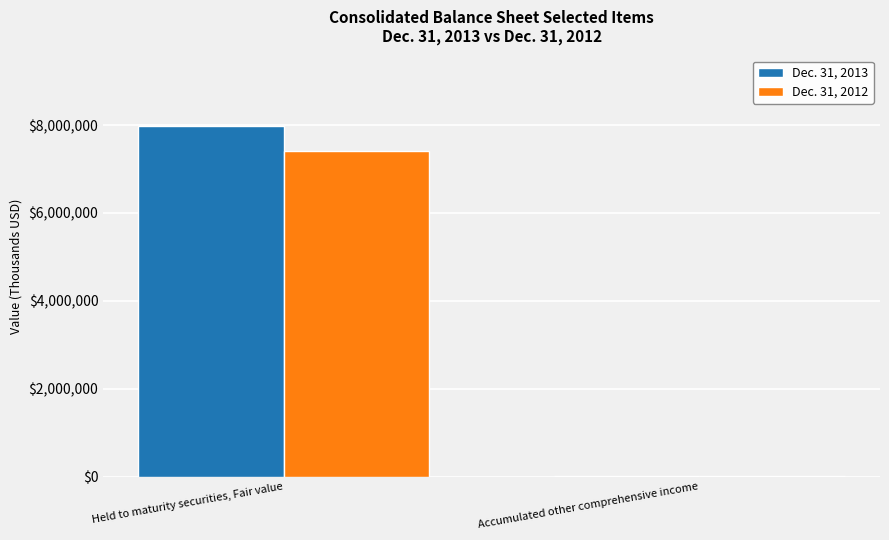

Reading right to left, list all the values displayed in this chart.

Dec. 31, 2013: Accumulated other comprehensive income=2630	Held to maturity securities, Fair value=7987342
Dec. 31, 2012: Accumulated other comprehensive income=4839	Held to maturity securities, Fair value=7418695